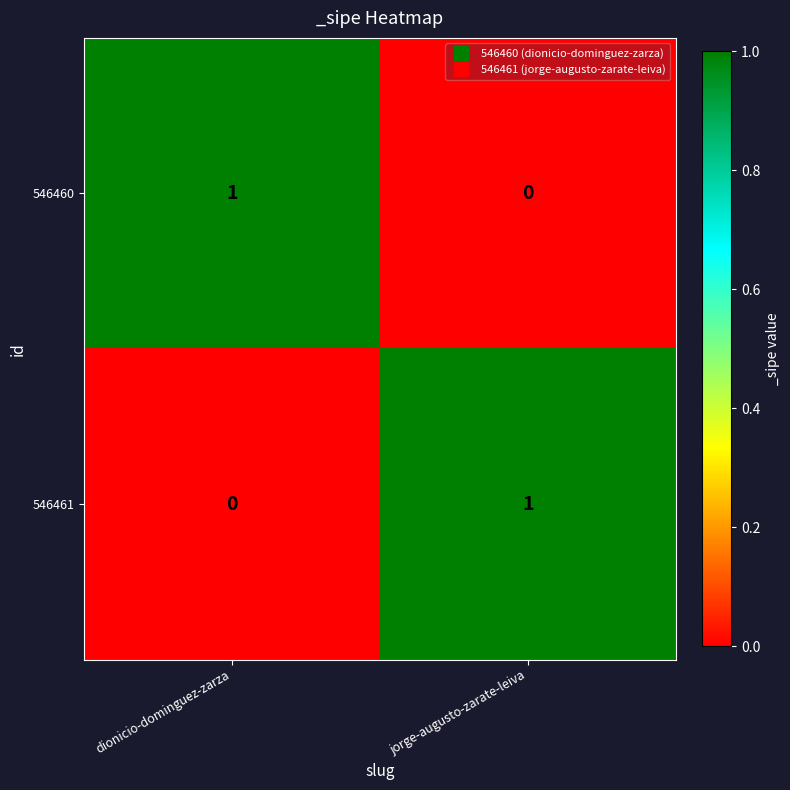

At which label does 546460 reach its peak?

dionicio-dominguez-zarza